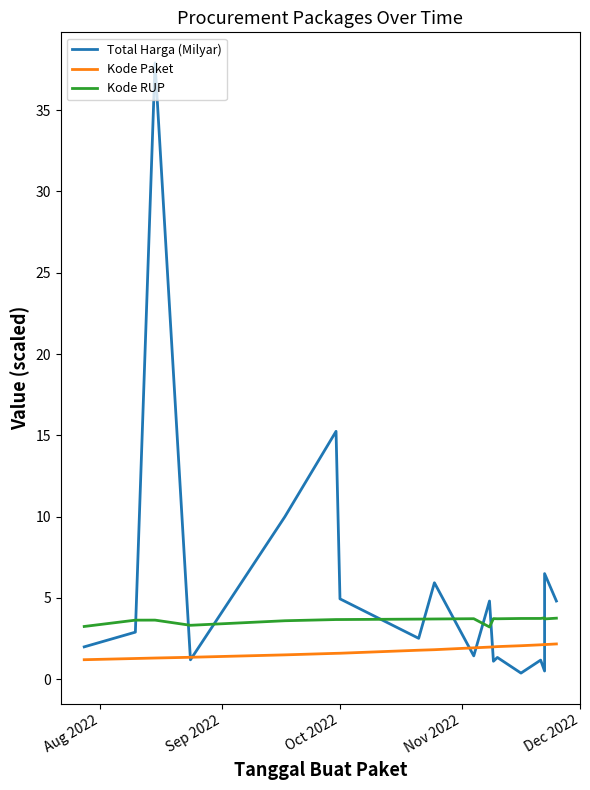

Rank the series by their average value, from lowest to highest.

Kode Paket, Kode RUP, Total Harga (Milyar)